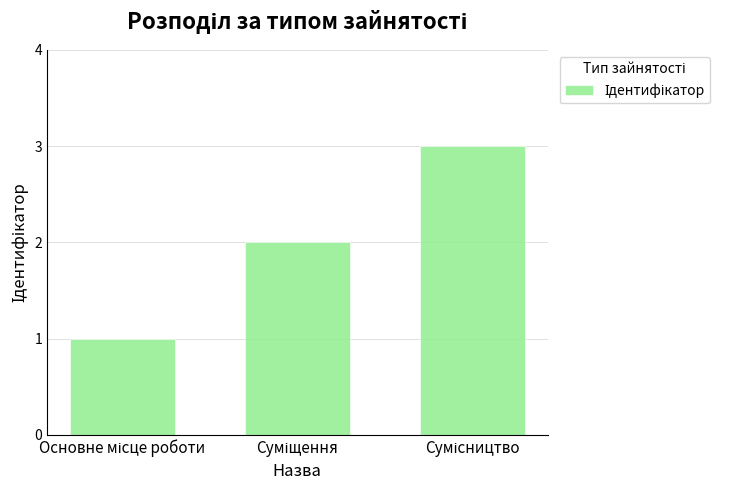

What is the sum of all values?

6